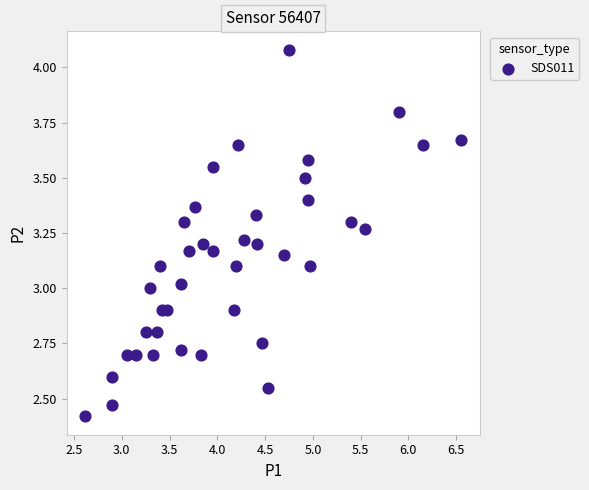

What is the range of X values (max minus min)?

3.9